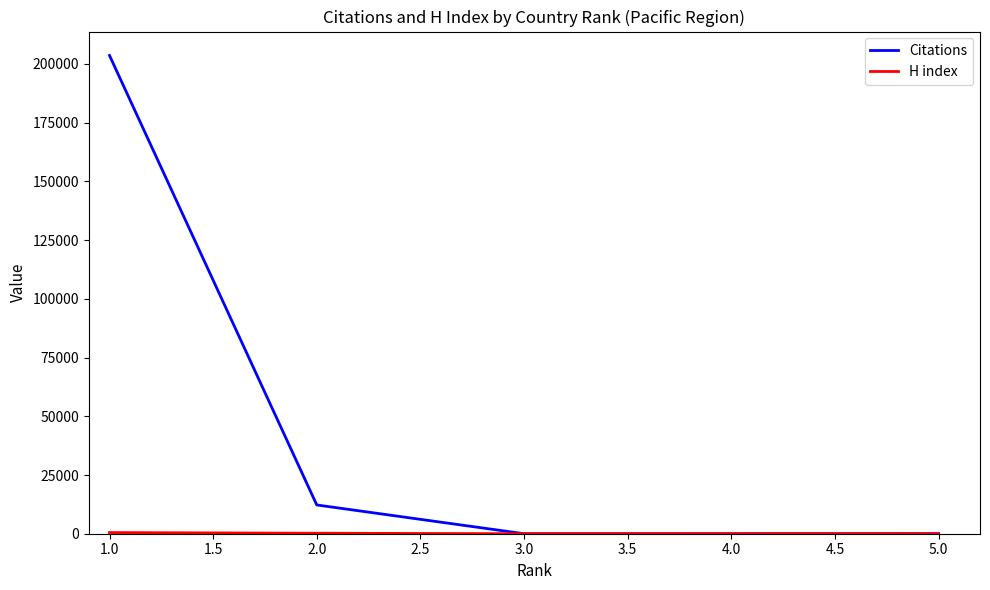

Which series has the largest range (max minus min)?

Citations